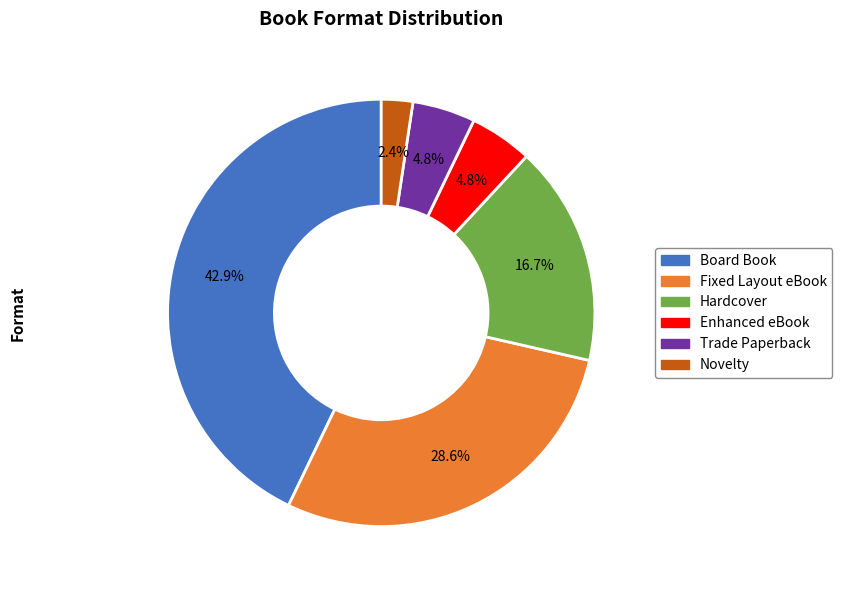

Is there any slice that represents more than half of the pie?

No